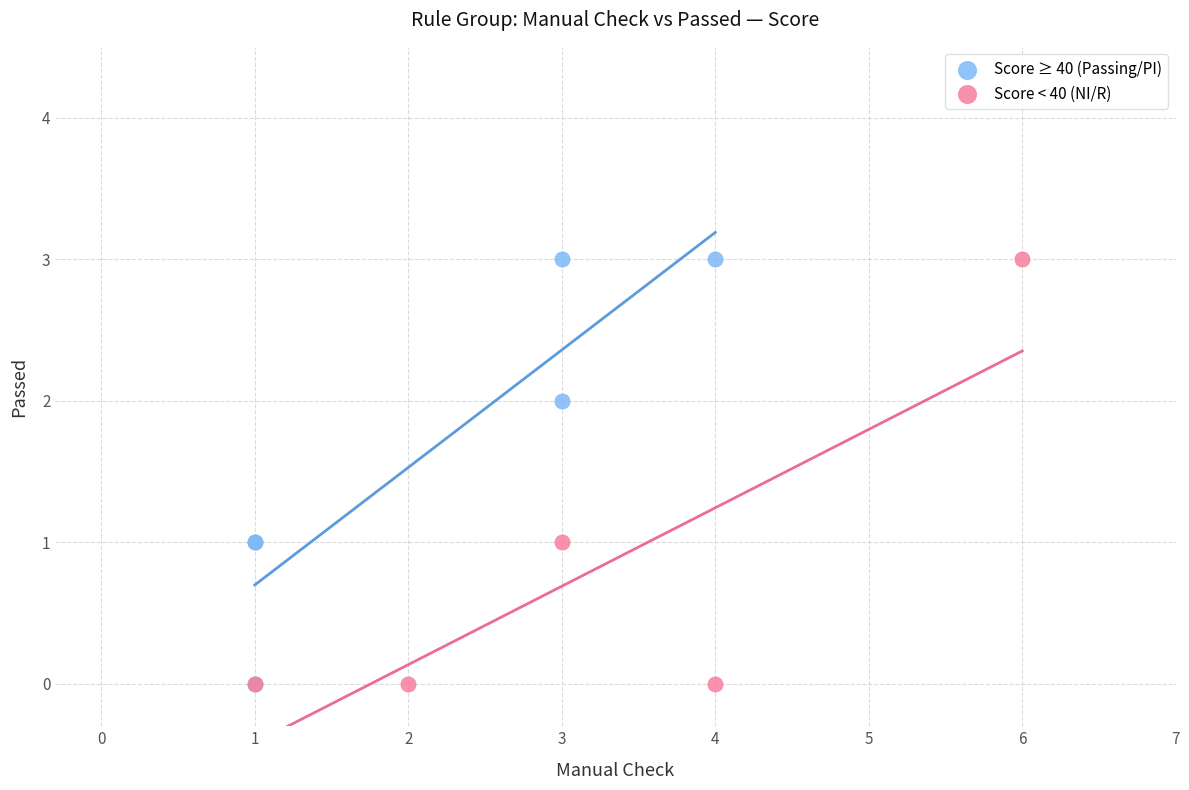

What are all the series names shown in the legend?

Score ≥ 40 (Passing/PI), Score < 40 (NI/R)